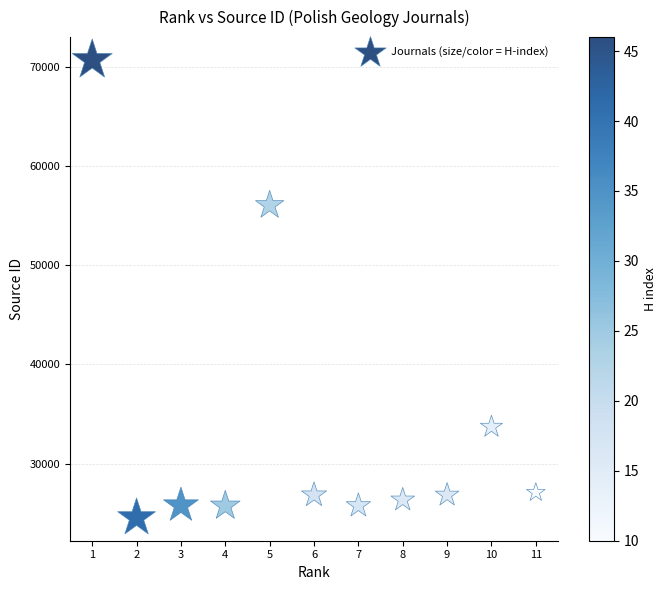

What Y value in the scatter plot is closest to 47626?

56072